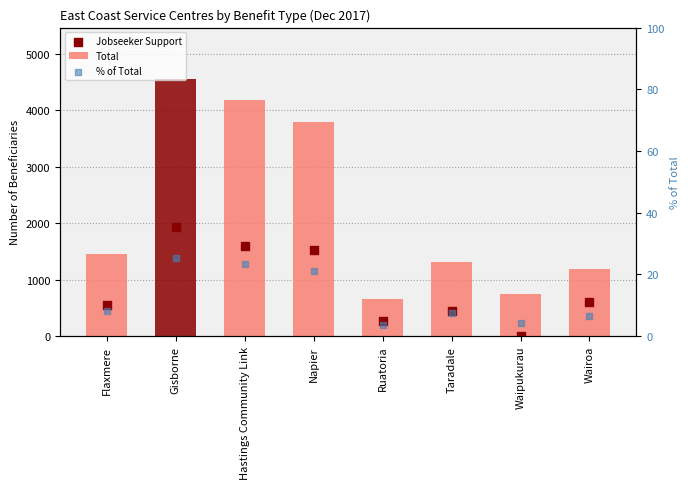

Which series reaches the maximum Y coordinate?

Total